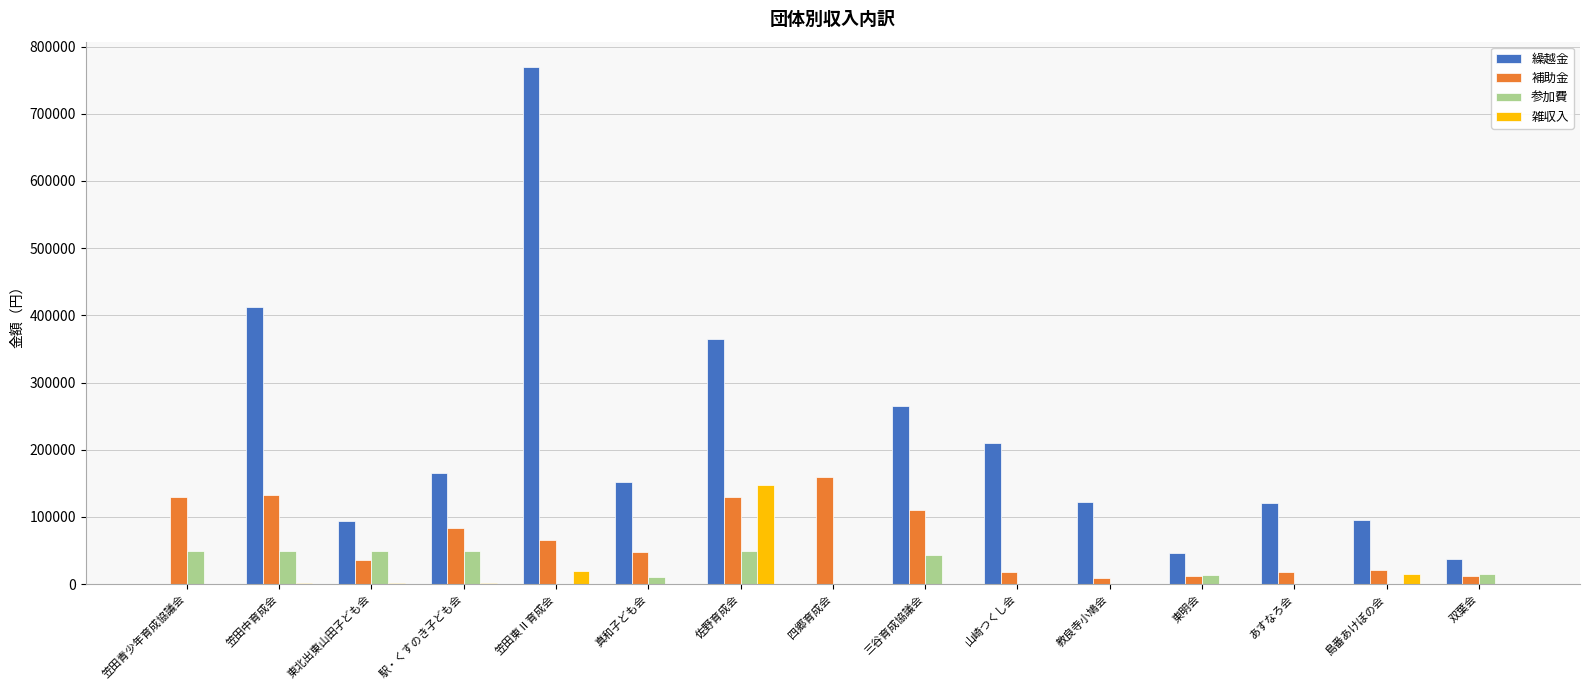

What is the sum of all 繰越金 values?

2855832